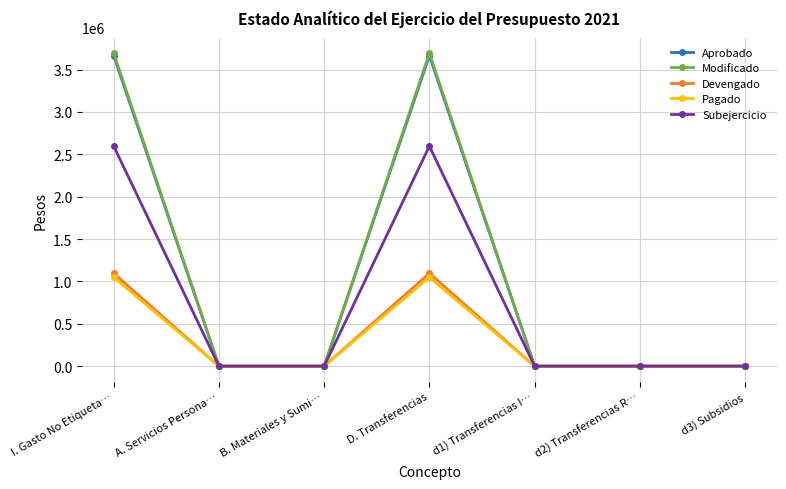

What is the label of the 6th point from the right?

A. Servicios Persona…